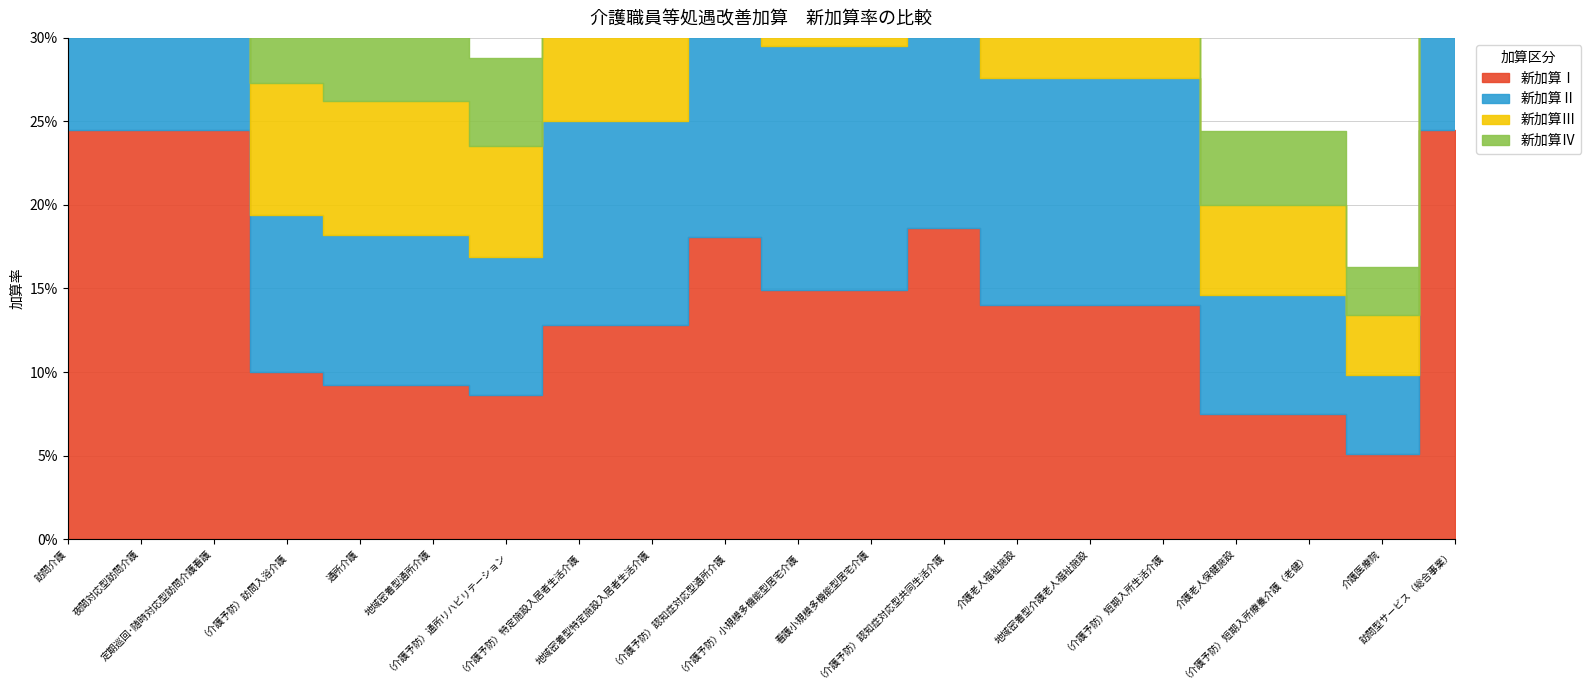

What is the label of the 14th point from the left?

介護老人福祉施設